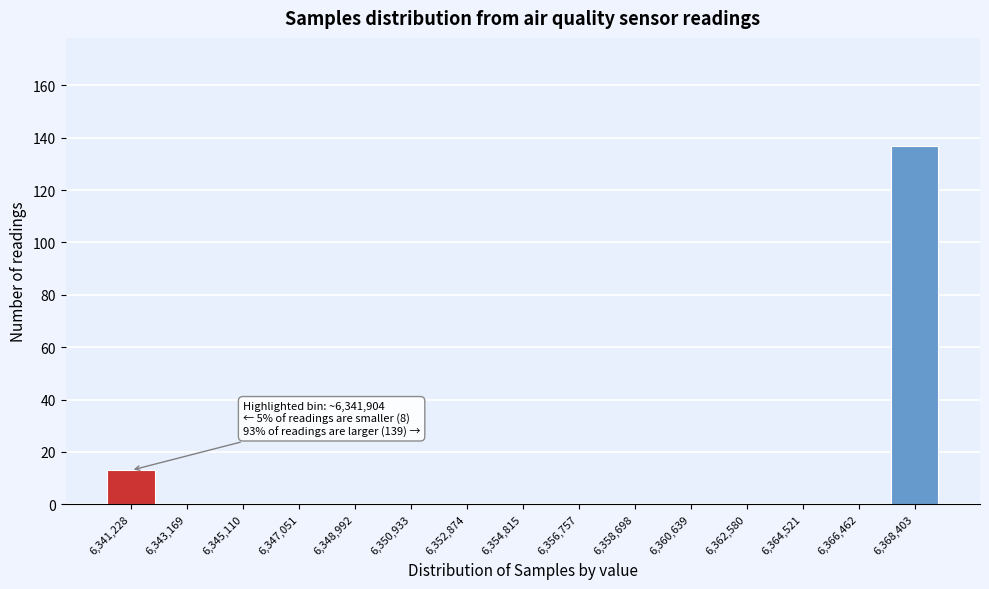

Reading left to right, what are all the values shown in this chart?

6,341,228=13	6,343,169=0	6,345,110=0	6,347,051=0	6,348,992=0	6,350,933=0	6,352,874=0	6,354,815=0	6,356,757=0	6,358,698=0	6,360,639=0	6,362,580=0	6,364,521=0	6,366,462=0	6,368,403=137